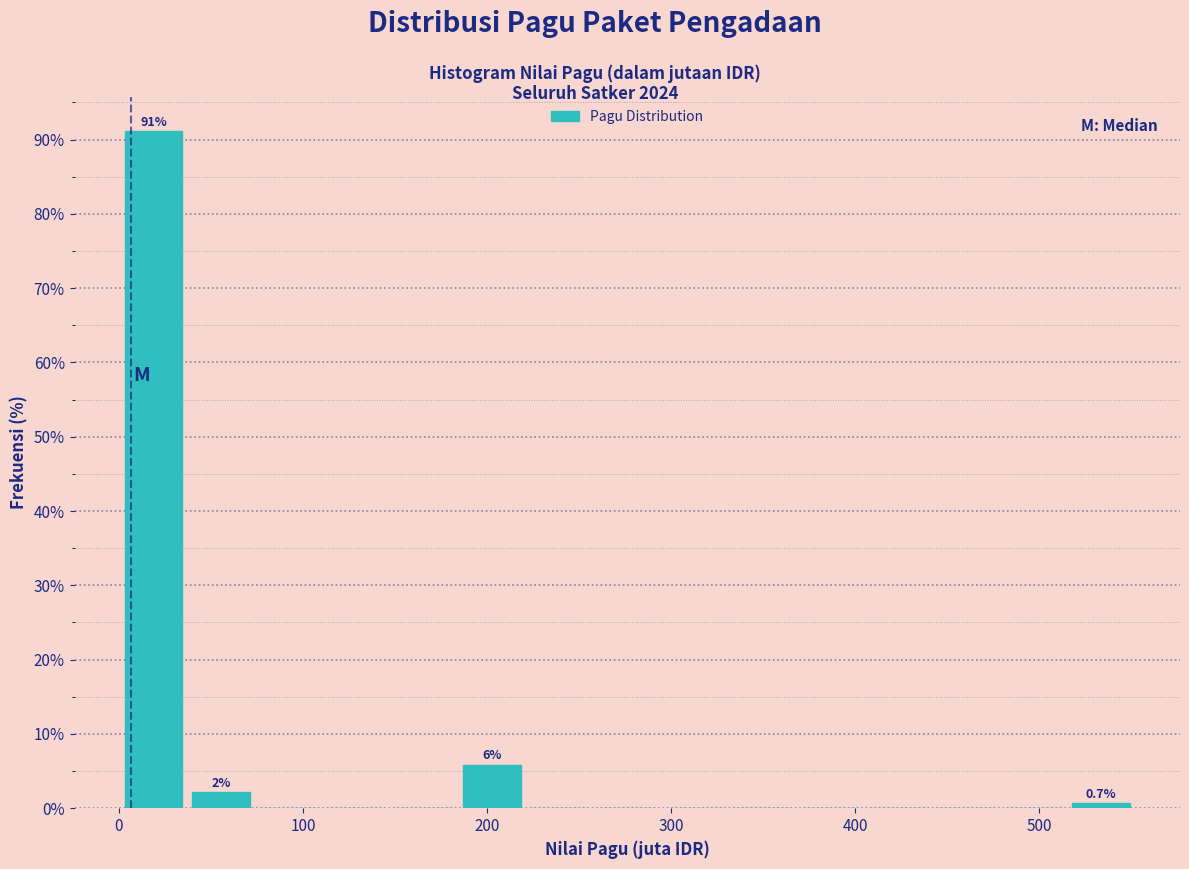

Read against the x-axis, roughly where is the centre of the tallest bar?

20